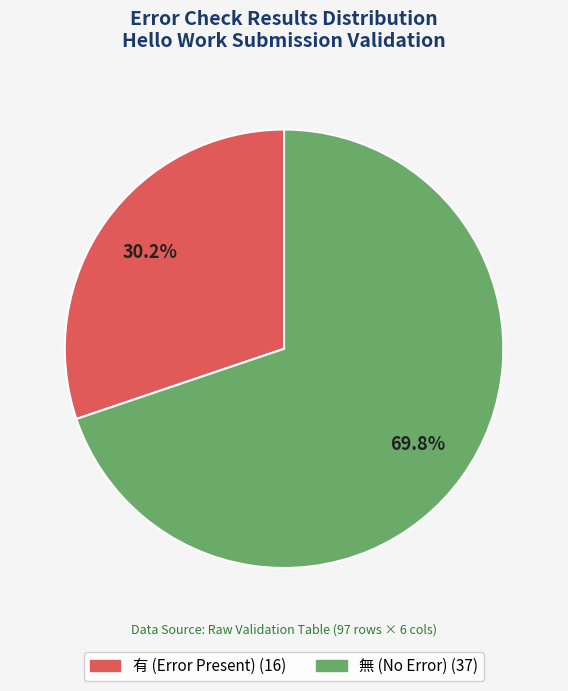

Does 無 represent more than half of the total?

Yes